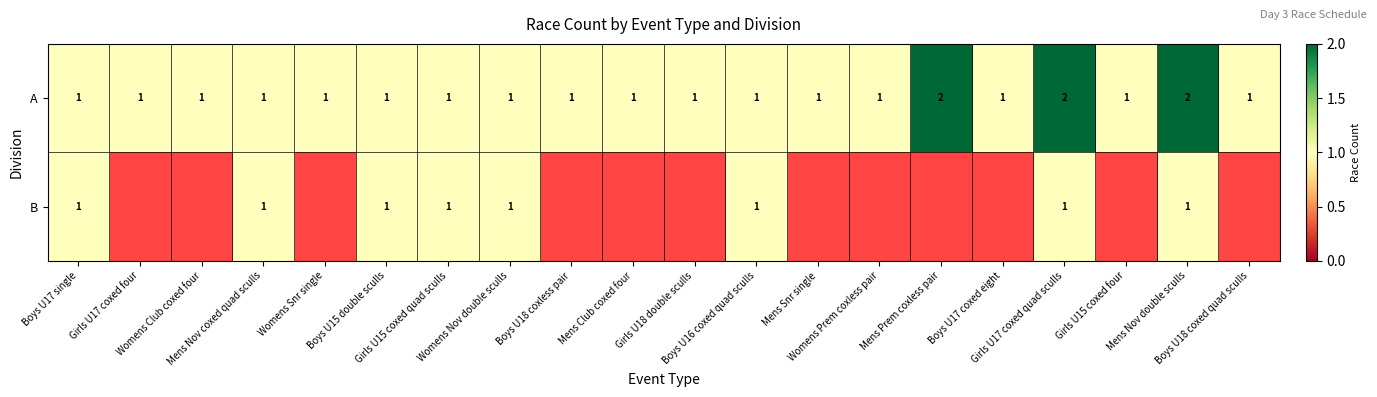

The A series shows 3.0 at Mens Nov double sculls. True or false?

False